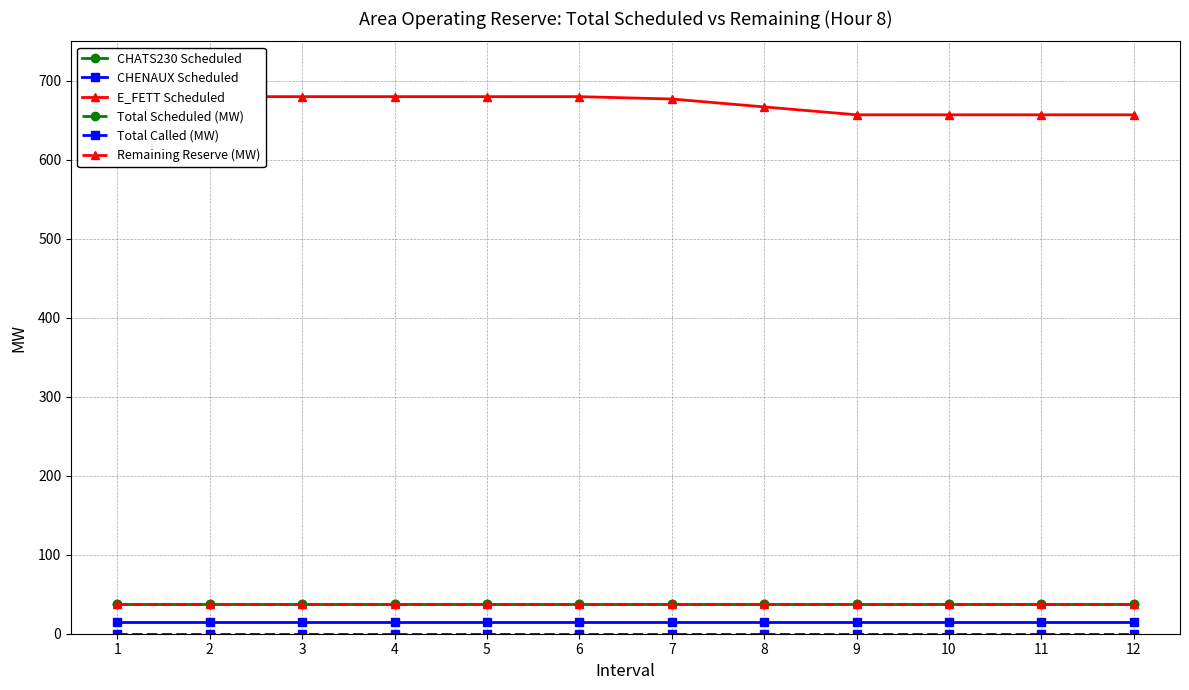

Which category has the highest value in the E_FETT Scheduled series?

1